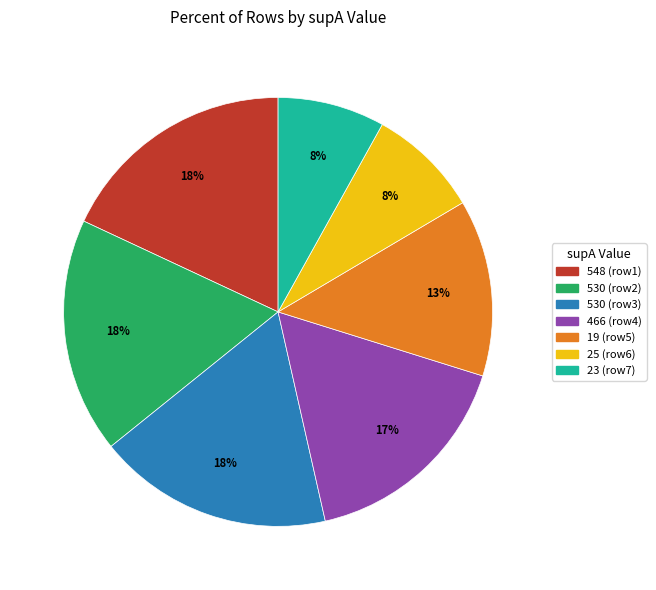

To the nearest percent, what is the average slice percentage?

14%